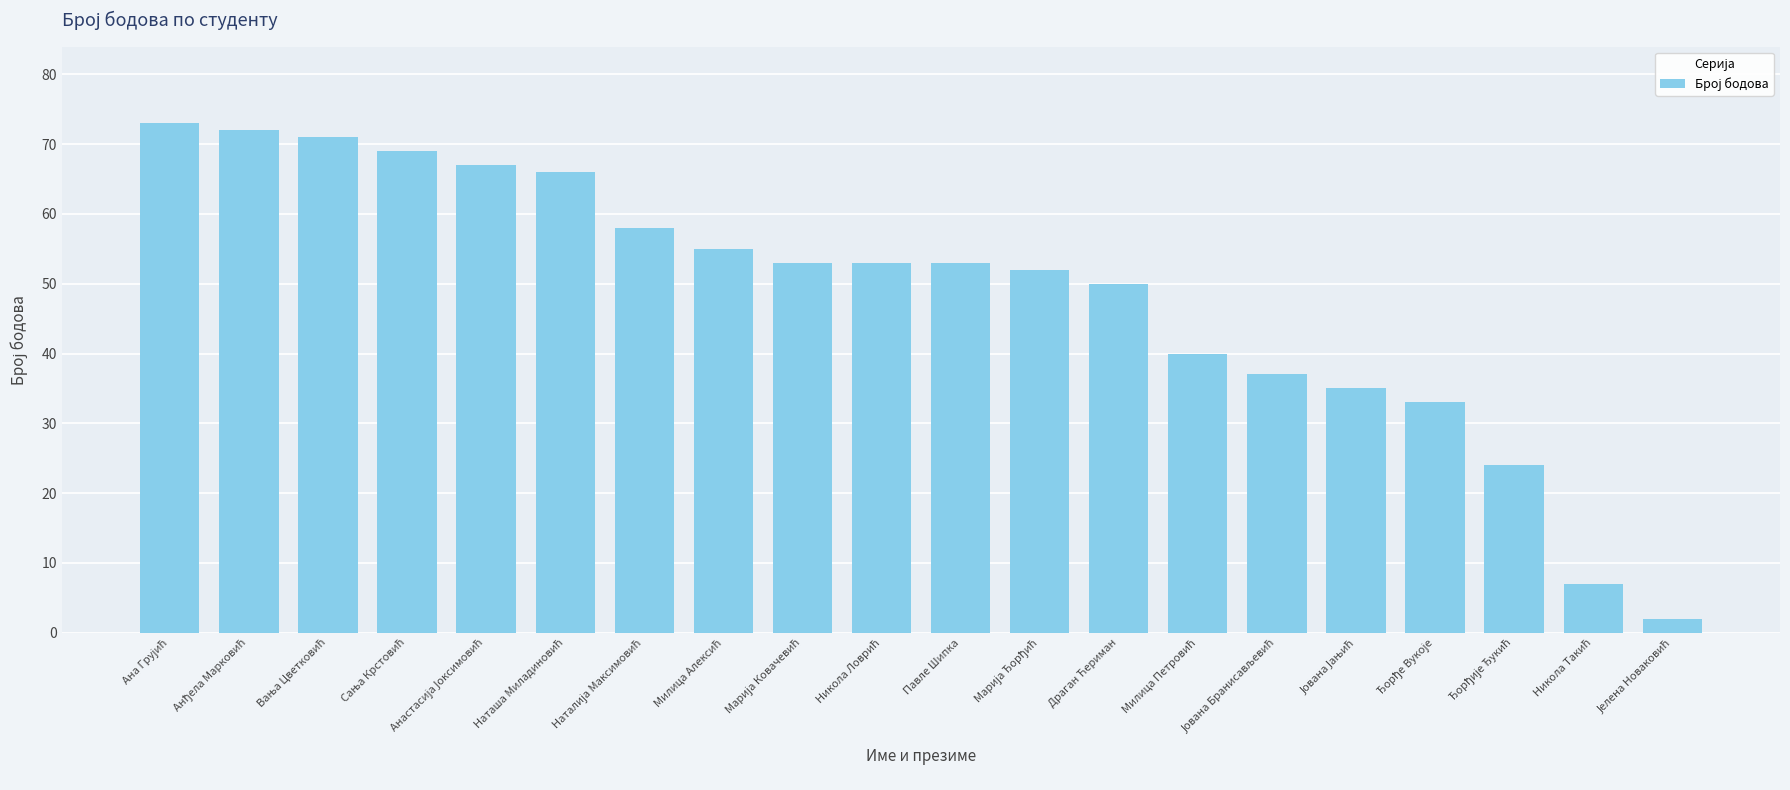

What is the difference between the second highest and second lowest values?

65